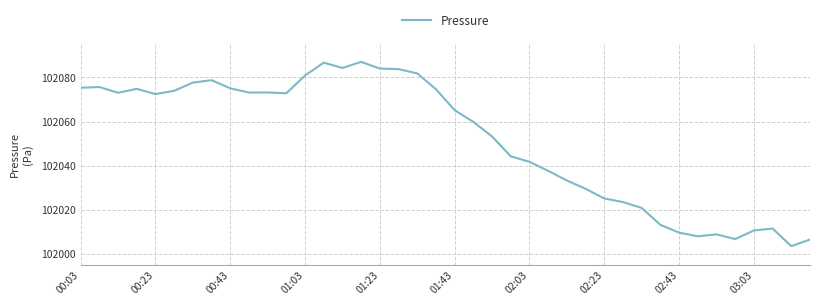

What is the smallest value displayed?

102003.5